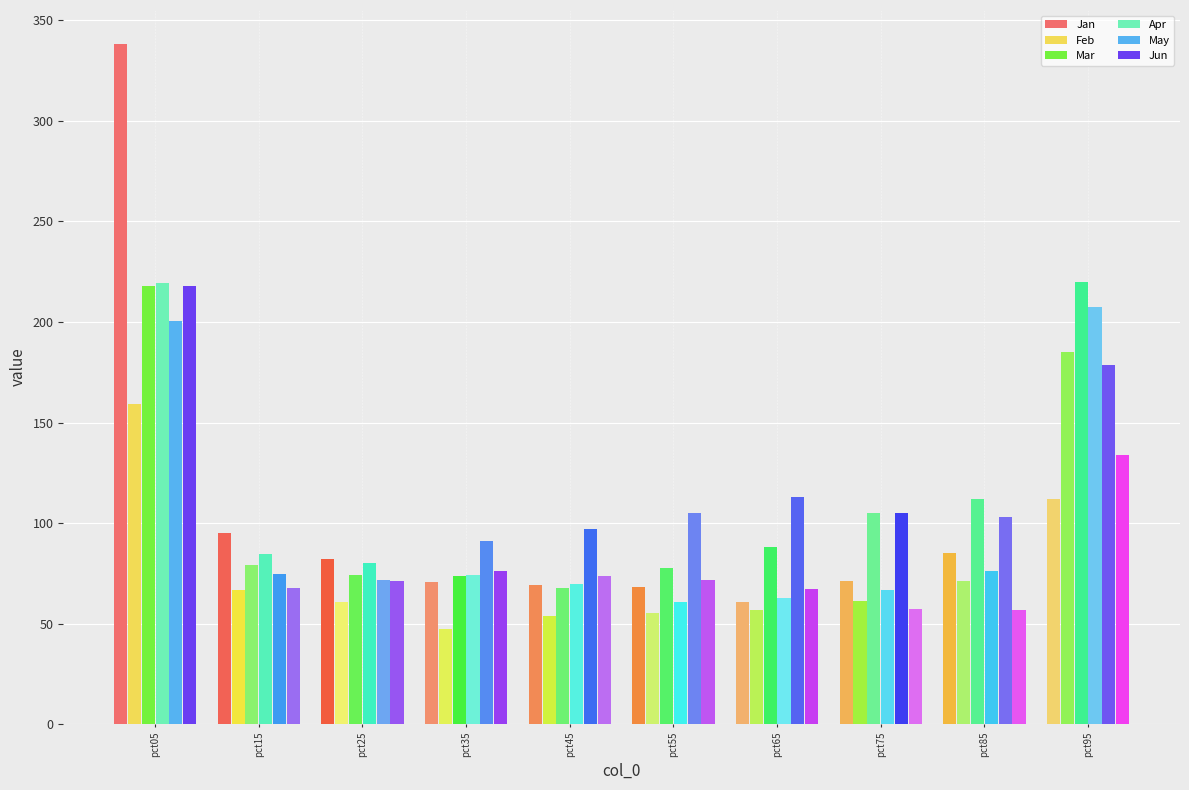

What is the sum of the Jun values at pct85 and pct25?

128.3